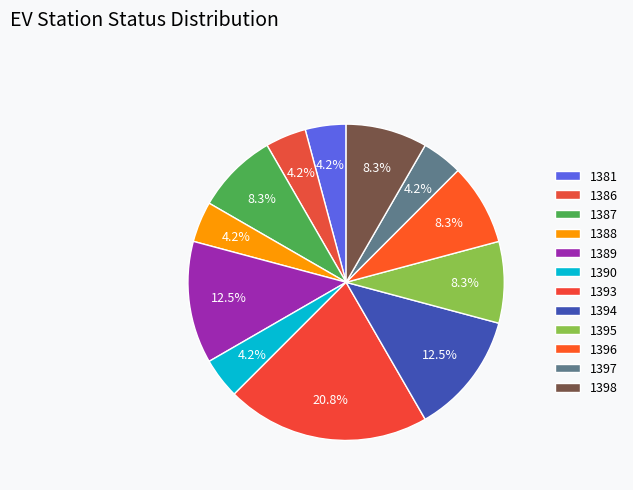

Is it true that 1387 is 22% of the pie?

False